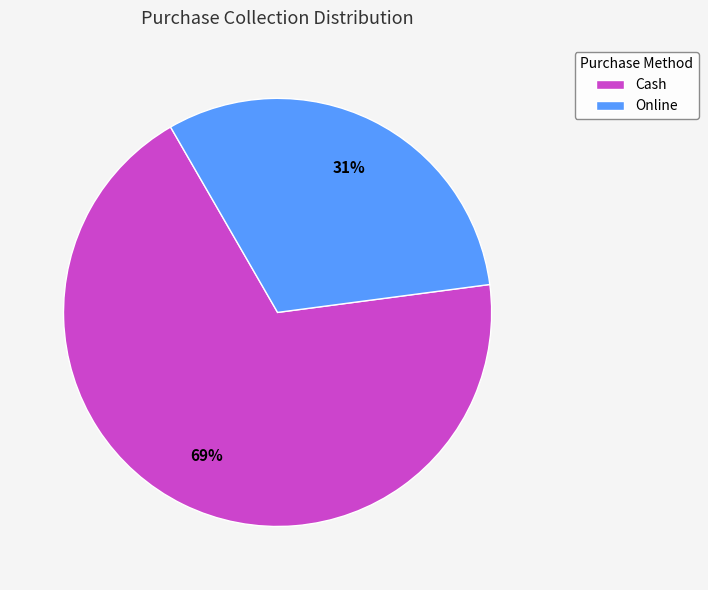

To the nearest percent, what percentage of the pie is Online?

31%